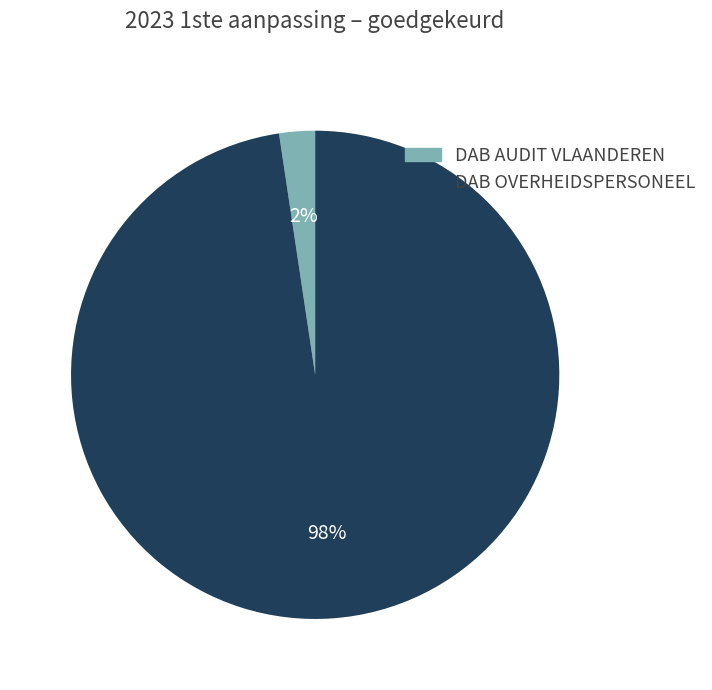

Which category accounts for the majority?

DAB OVERHEIDSPERSONEEL